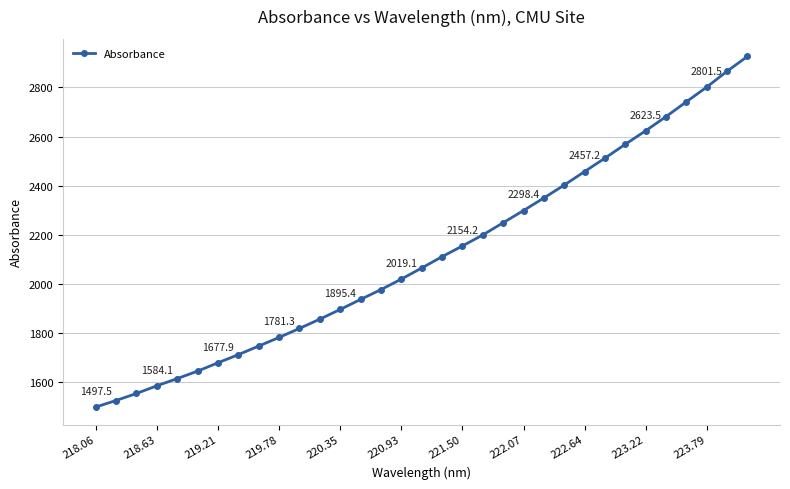

What is the maximum value shown in the chart?

2926.3